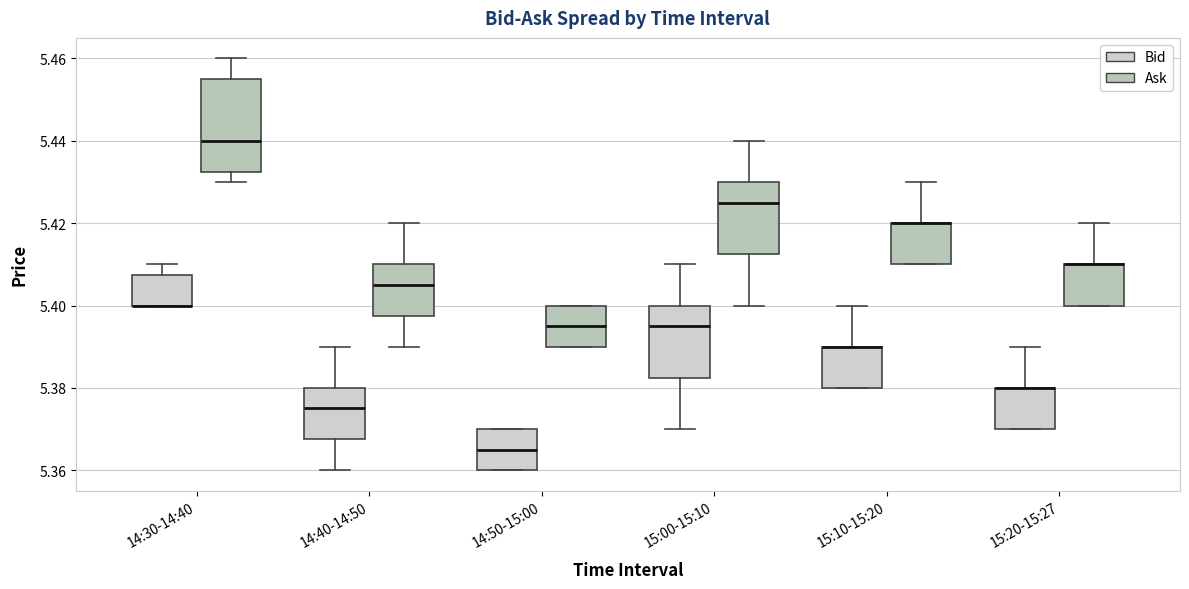

Reading left to right, read every box against the y-axis: the position of its median line, the range the box covers, and the ends of its whiskers. The values are not printed on the chart, so give them approximately, as read against the axis.

14:30-14:40 (Bid): median 5.400 (drawn on the box's lower edge), box 5.400 to 5.408, whiskers 5.400 to 5.410
14:30-14:40 (Ask): median 5.440, box 5.432 to 5.456, whiskers 5.430 to 5.460
14:40-14:50 (Bid): median 5.376, box 5.368 to 5.380, whiskers 5.360 to 5.390
14:40-14:50 (Ask): median 5.406, box 5.398 to 5.410, whiskers 5.390 to 5.420
14:50-15:00 (Bid): median 5.366, box 5.360 to 5.370, whiskers 5.360 to 5.370
14:50-15:00 (Ask): median 5.396, box 5.390 to 5.400, whiskers 5.390 to 5.400
15:00-15:10 (Bid): median 5.396, box 5.382 to 5.400, whiskers 5.370 to 5.410
15:00-15:10 (Ask): median 5.426, box 5.412 to 5.430, whiskers 5.400 to 5.440
15:10-15:20 (Bid): median 5.390 (drawn on the box's upper edge), box 5.380 to 5.390, whiskers 5.380 to 5.400
15:10-15:20 (Ask): median 5.420 (drawn on the box's upper edge), box 5.410 to 5.420, whiskers 5.410 to 5.430
15:20-15:27 (Bid): median 5.380 (drawn on the box's upper edge), box 5.370 to 5.380, whiskers 5.370 to 5.390
15:20-15:27 (Ask): median 5.410 (drawn on the box's upper edge), box 5.400 to 5.410, whiskers 5.400 to 5.420